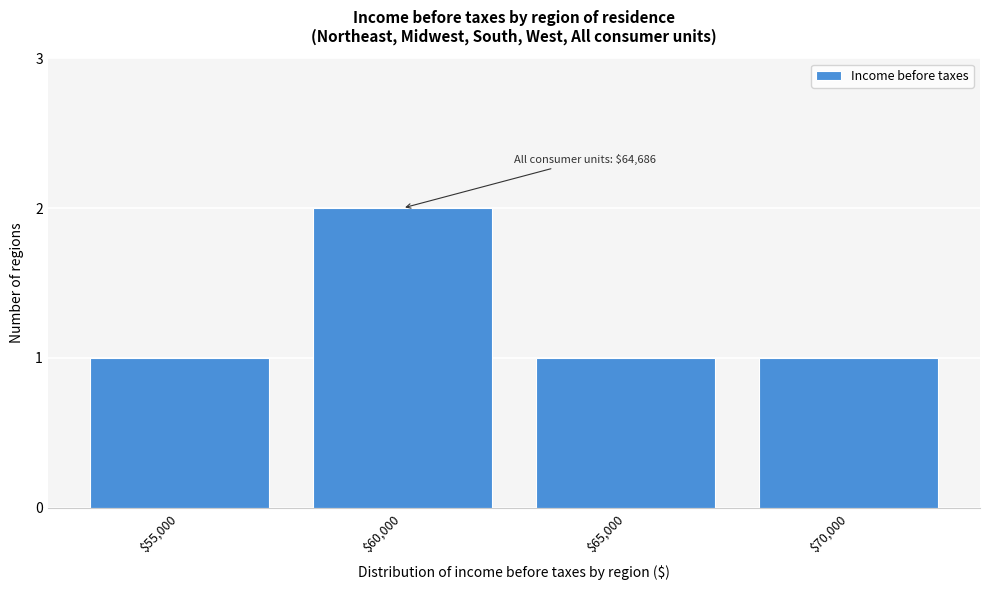

Reading right to left, list all the values displayed in this chart.

1	1	2	1